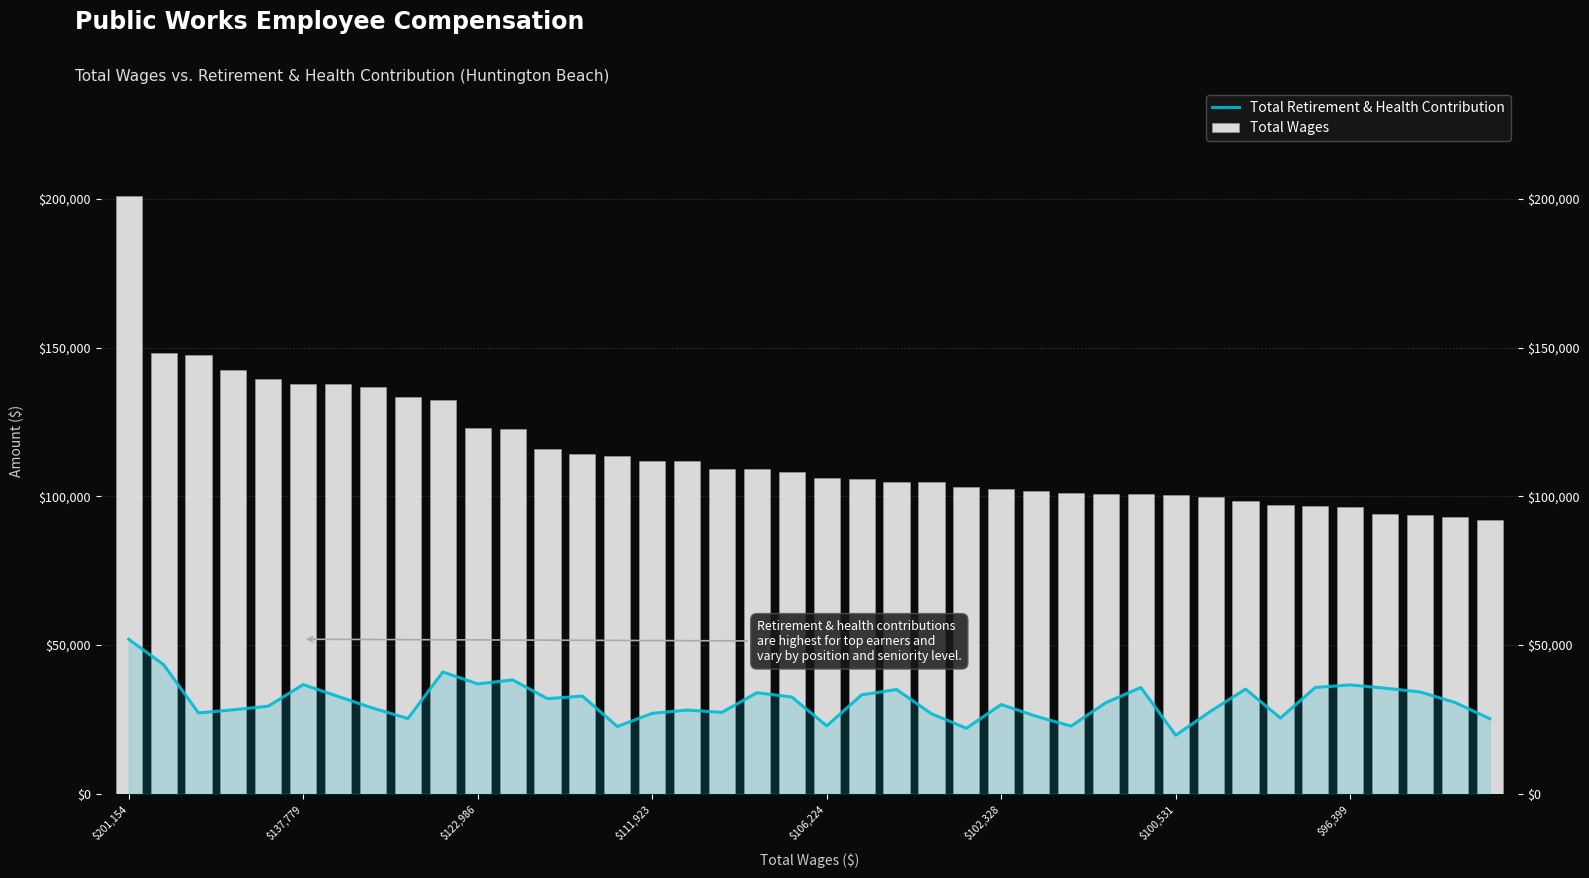

What position from the left is 9?

10